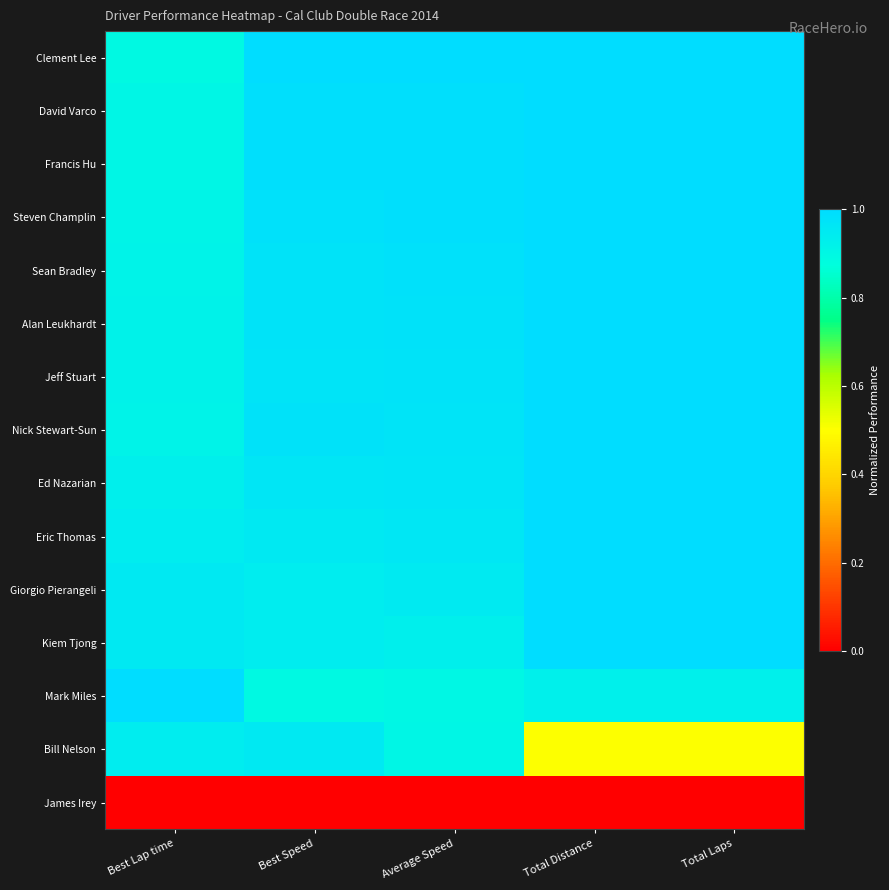

Between Average Speed and Total Distance, which series saw the biggest shift?

Bill Nelson